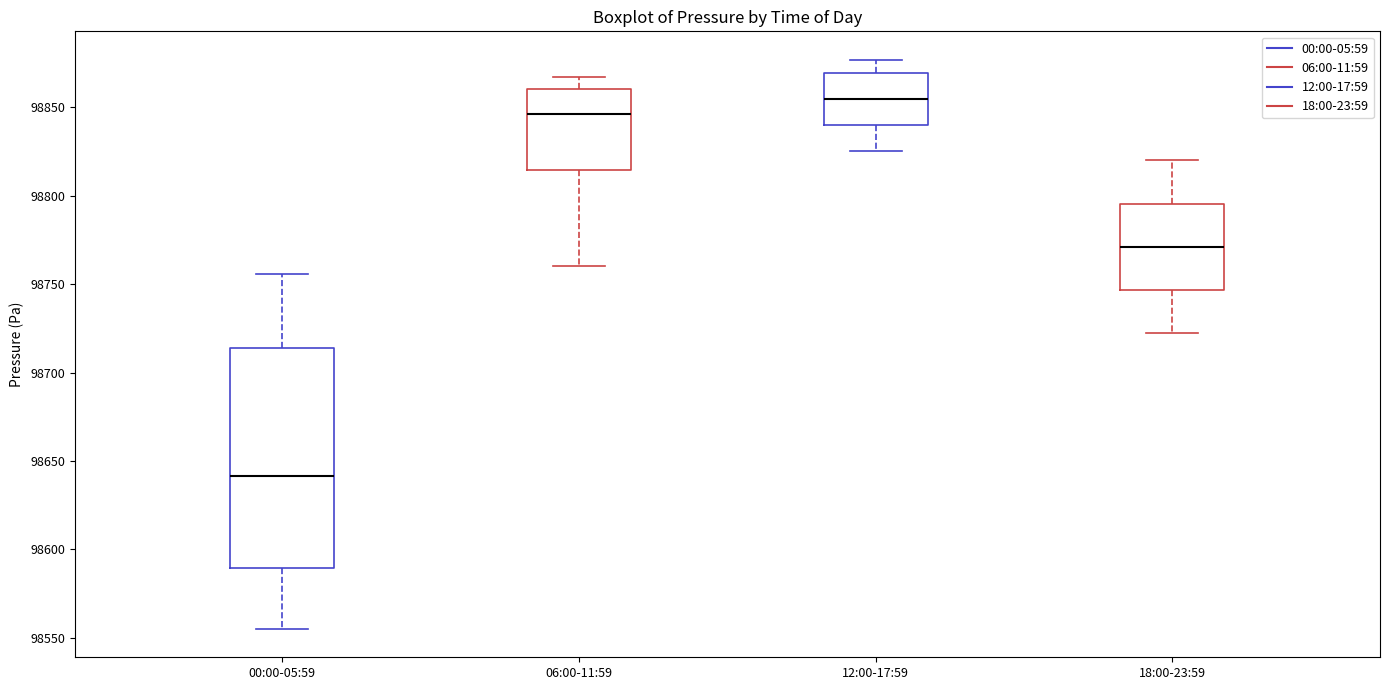

Reading left to right, transcribe this box plot: for each box, give where its median line is, the range the box spans, and where its two whiskers end, as read against the y-axis. The values are not printed on the chart, so give them approximately, as read against the axis.

00:00-05:59: median 98640, box 98590 to 98715, whiskers 98555 to 98755
06:00-11:59: median 98845, box 98815 to 98860, whiskers 98760 to 98865
12:00-17:59: median 98855, box 98840 to 98870, whiskers 98825 to 98875
18:00-23:59: median 98770, box 98745 to 98795, whiskers 98725 to 98820